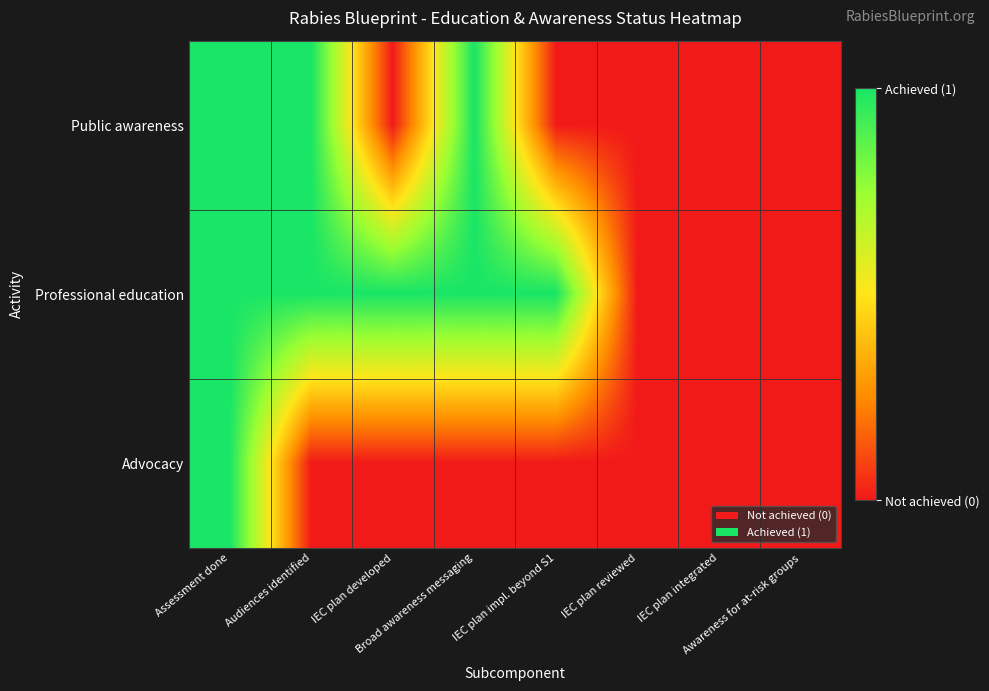

Reading left to right, extract all data points from this chart.

Public awareness: Assessment done=1	Audiences identified=1	IEC plan developed=0	Broad awareness messaging=1	IEC plan impl. beyond S1=0	IEC plan reviewed=0	IEC plan integrated=0	Awareness for at-risk groups=0
Professional education: Assessment done=1	Audiences identified=1	IEC plan developed=1	Broad awareness messaging=1	IEC plan impl. beyond S1=1	IEC plan reviewed=0	IEC plan integrated=0	Awareness for at-risk groups=0
Advocacy: Assessment done=1	Audiences identified=0	IEC plan developed=0	Broad awareness messaging=0	IEC plan impl. beyond S1=0	IEC plan reviewed=0	IEC plan integrated=0	Awareness for at-risk groups=0